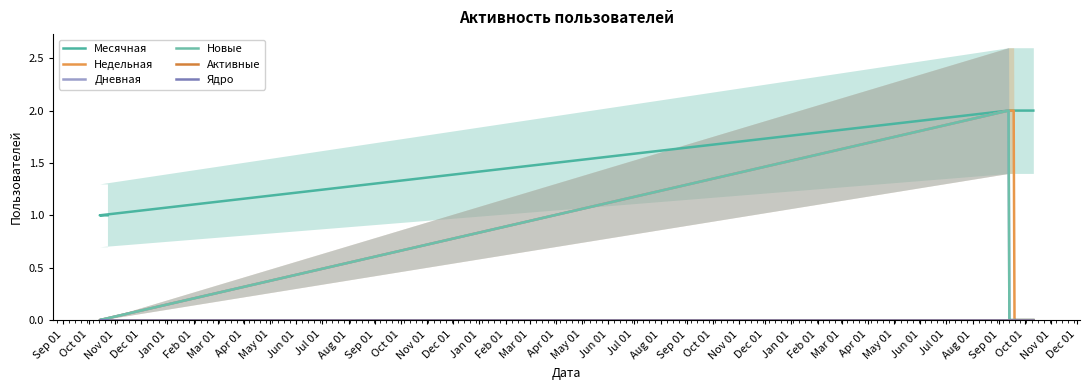

Rank the series by their maximum value, from lowest to highest.

Активные, Ядро, Месячная, Недельная, Дневная, Новые